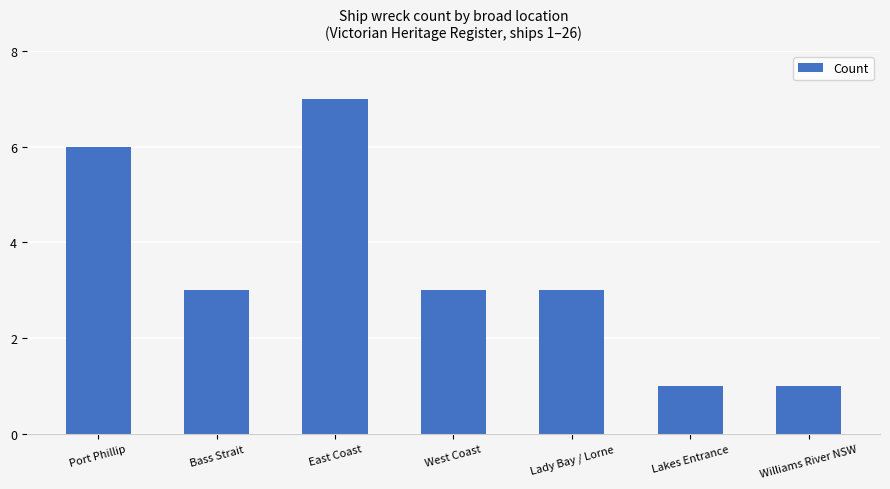

Reading left to right, transcribe all the data shown in this chart.

6	3	7	3	3	1	1